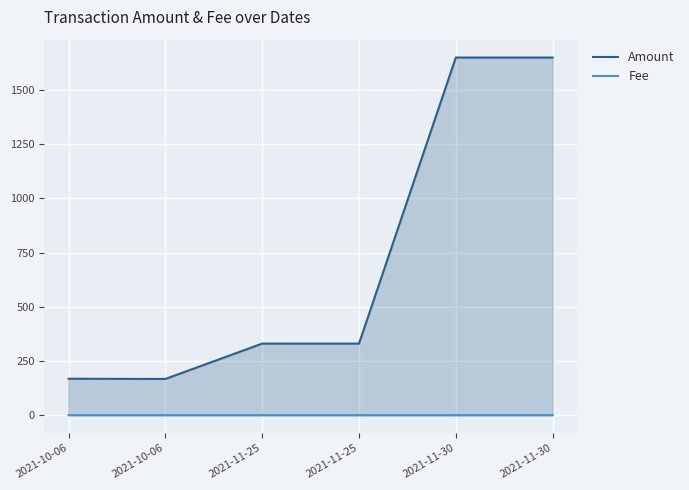

Which label corresponds to the smallest value in the chart?

2021-10-06